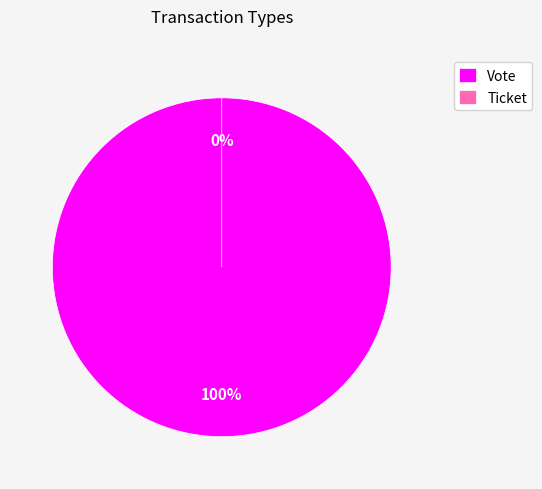

To the nearest percent, what is the combined percentage of Vote and Ticket?

100%